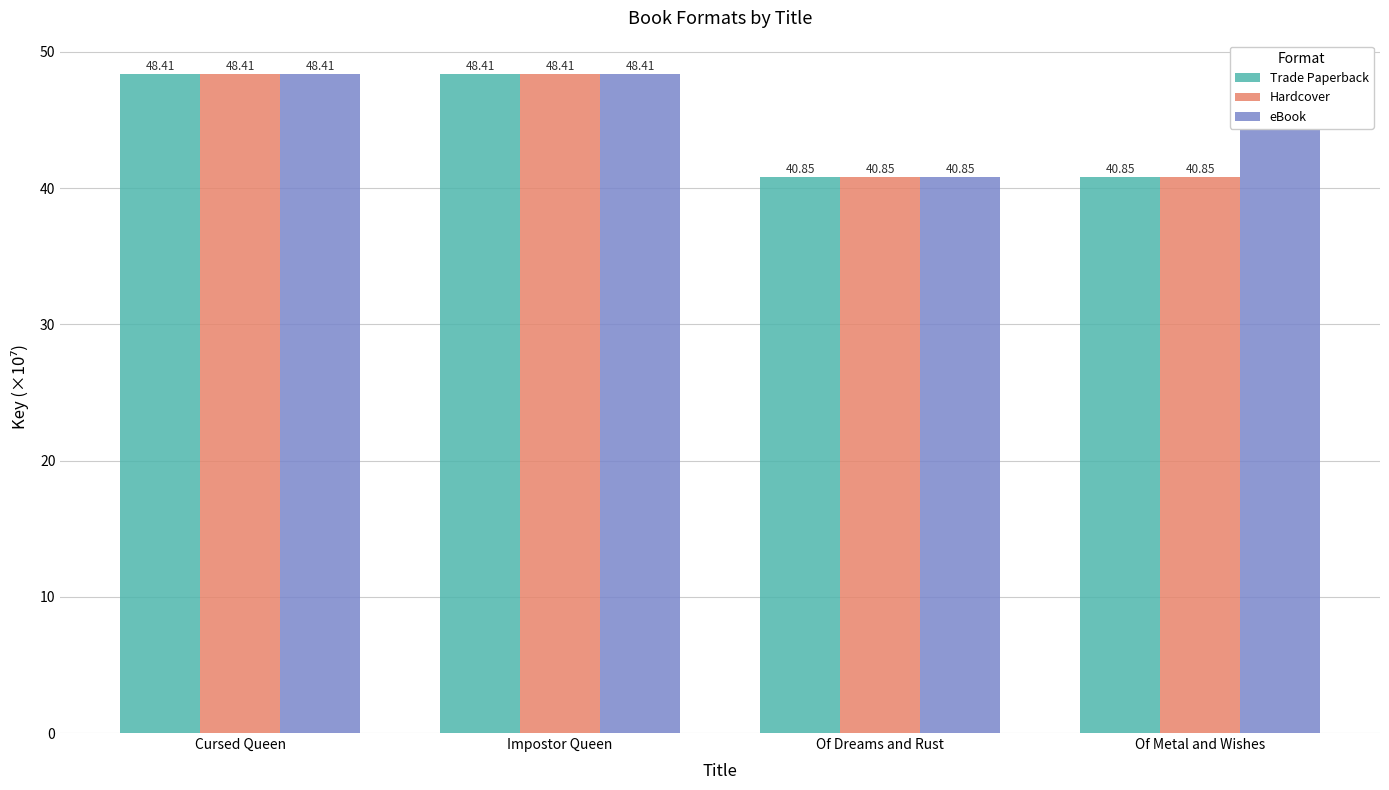

What is the average value of the Trade Paperback series?

44.6